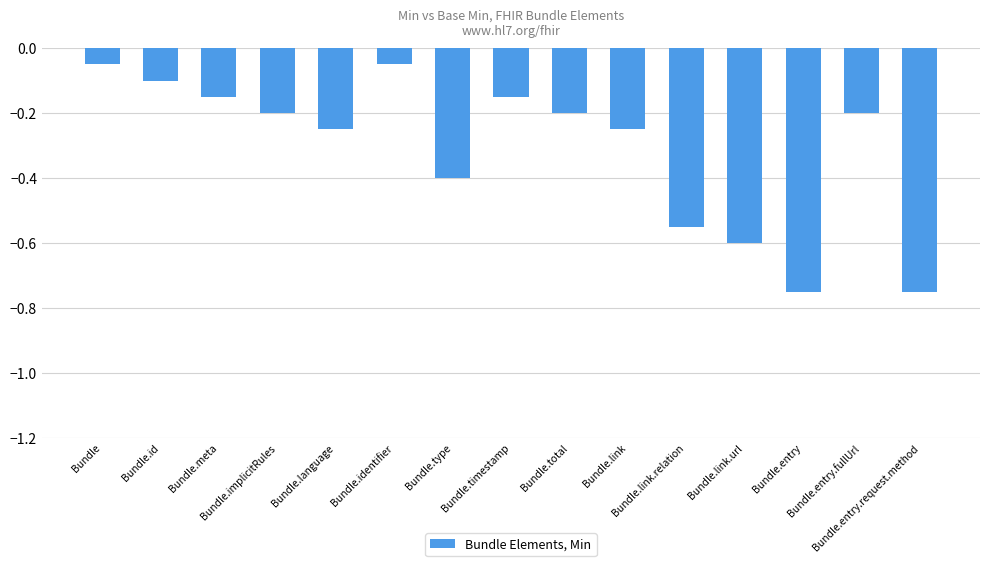

How many series are shown in this chart?

1